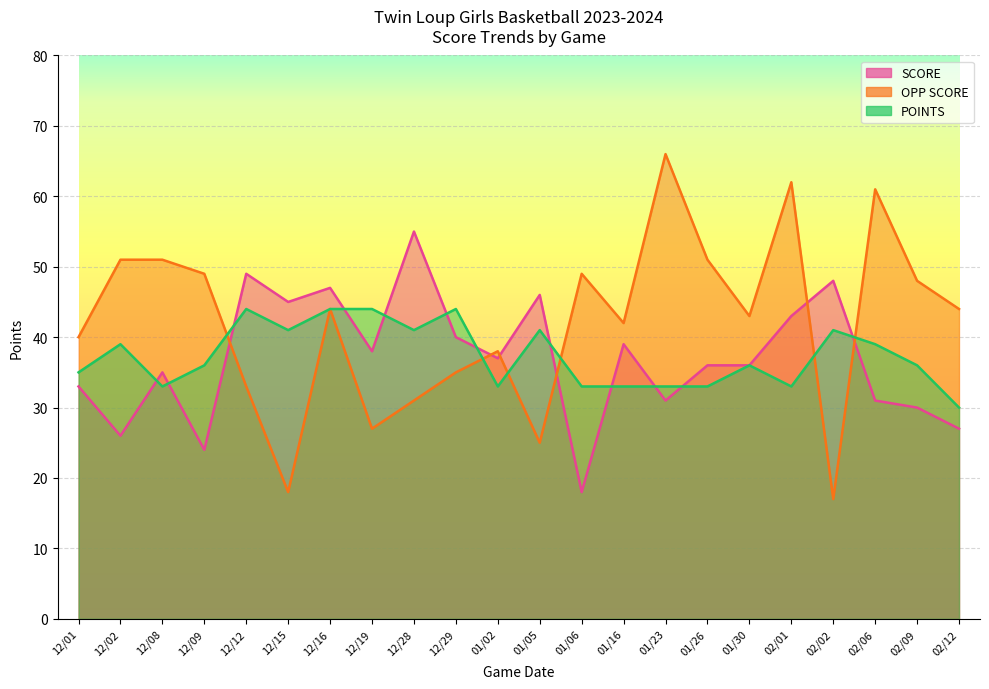

What is the difference between the second highest and second lowest values in the POINTS series?

11